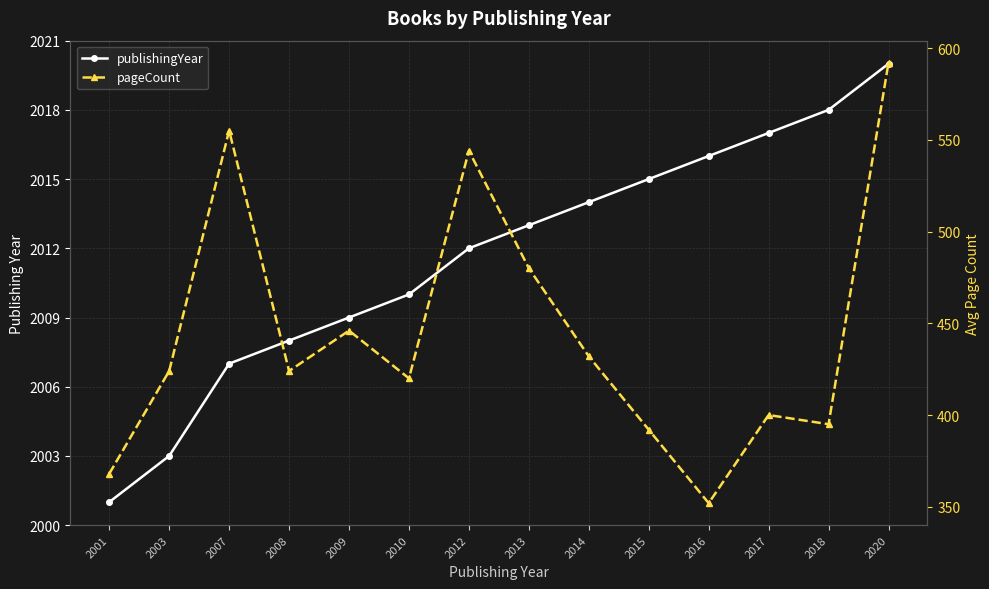

What is the sum of the pageCount values at 2017 and 2012?

944